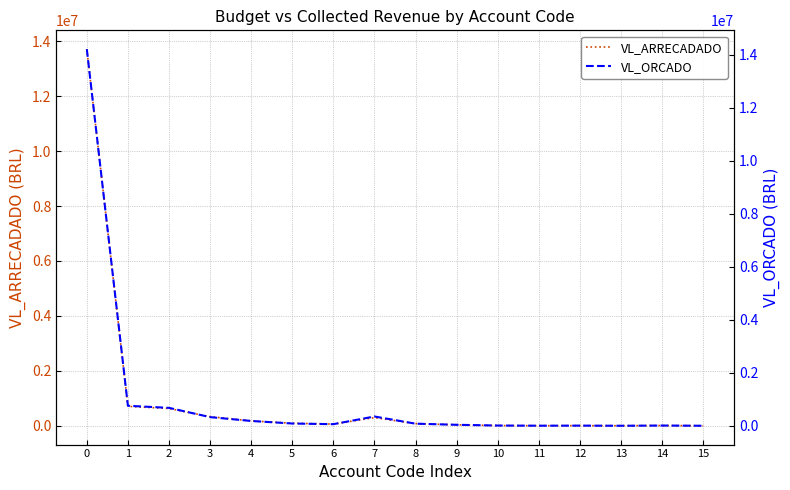

How many values in the VL_ARRECADADO series exceed 77968?

8